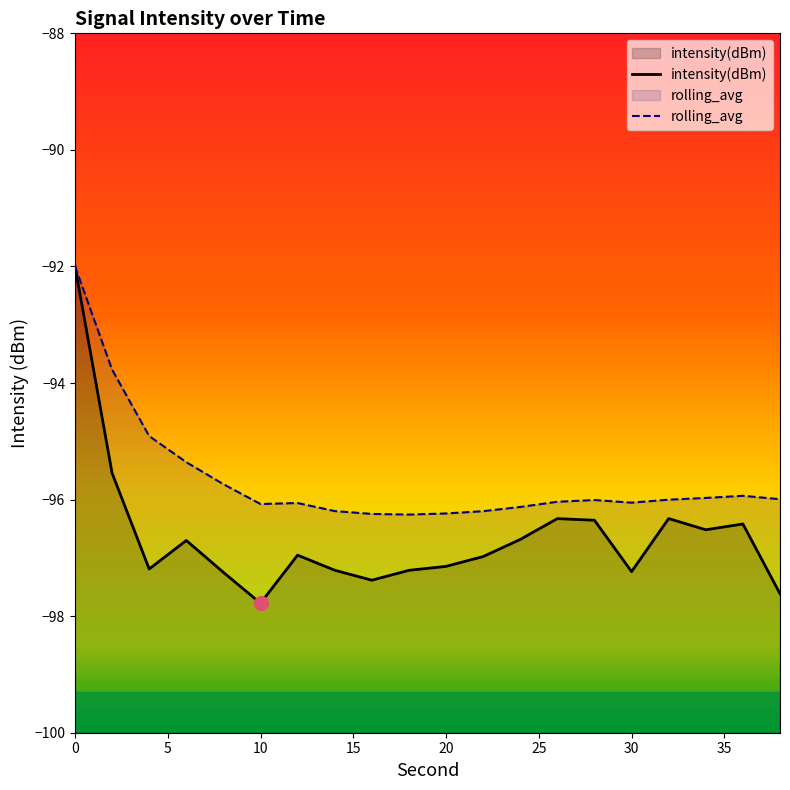

What is the maximum value for intensity(dBm)?

-92.0